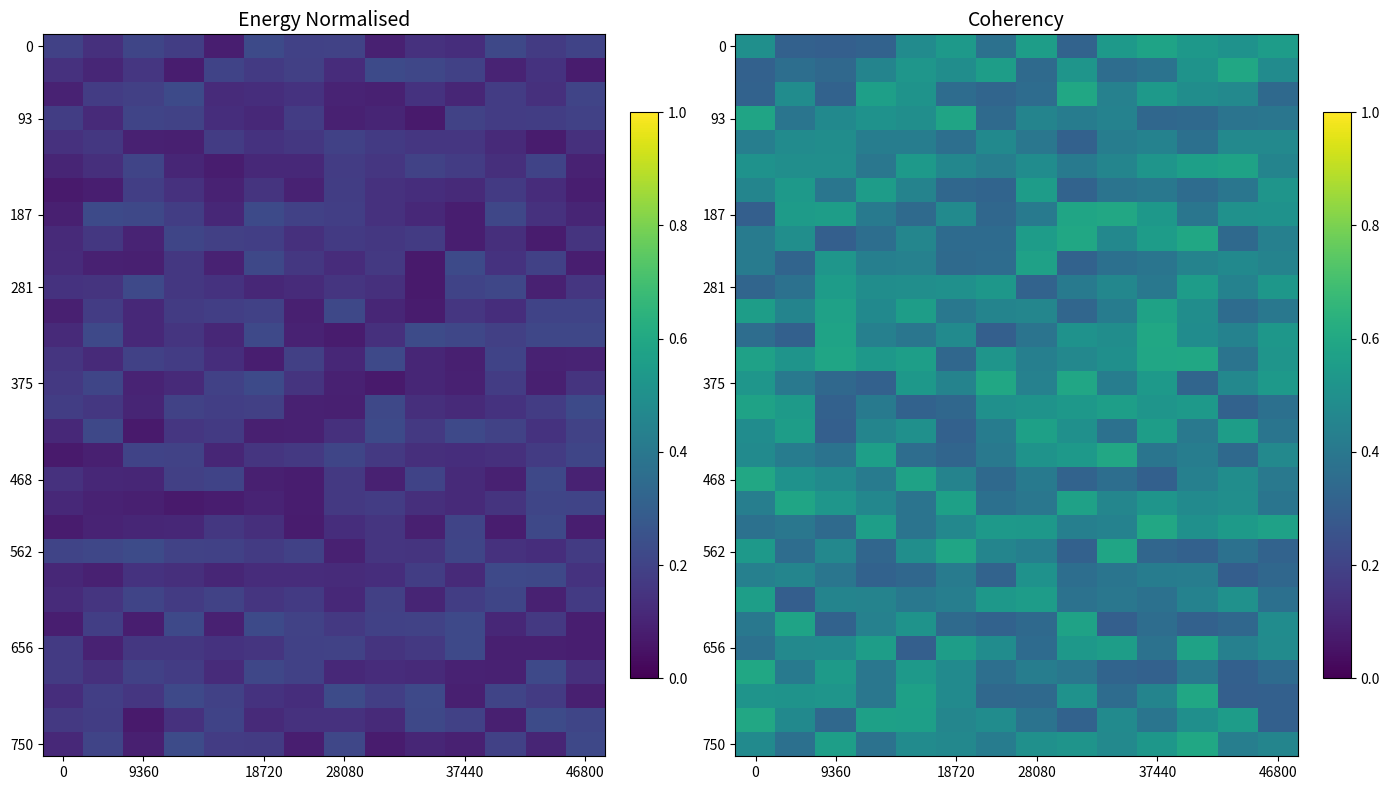

What is the average value of the 468 series?

0.4